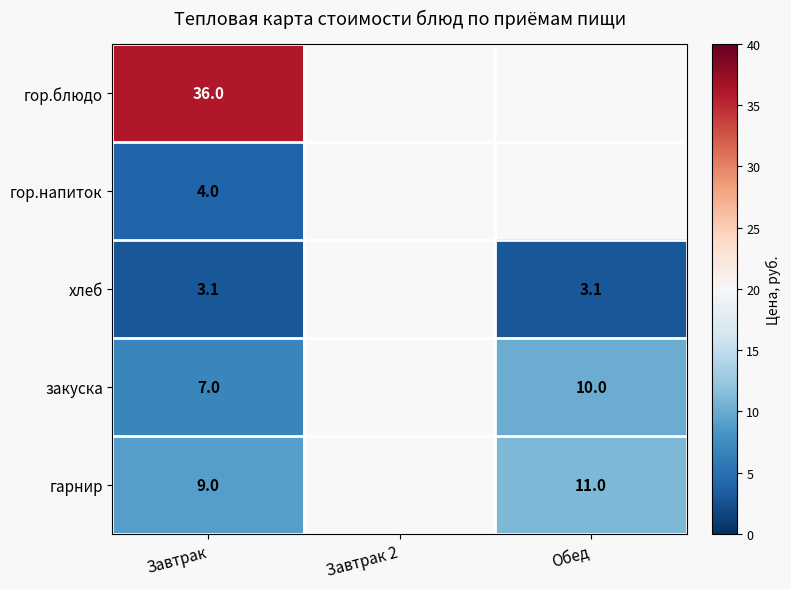

True or false: закуска has a value of 7.0 at Завтрак.

True